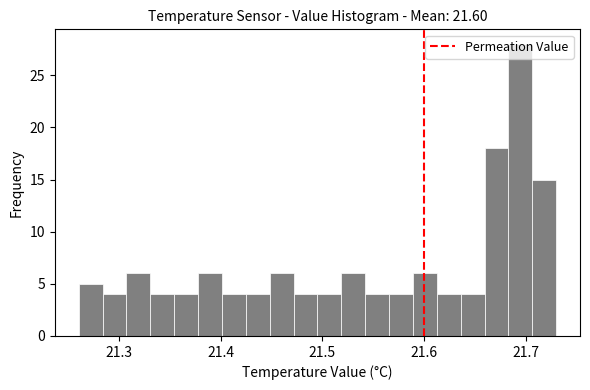

Around what value on the x-axis is the tallest bar? Give the approximate position of its centre, as read against the axis.

21.69